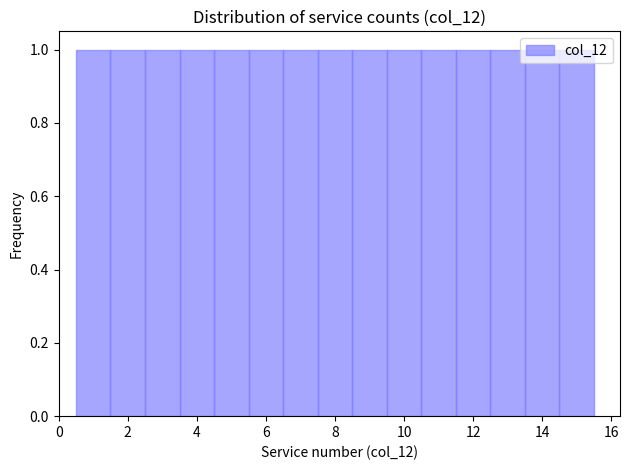

Reading left to right, transcribe this chart: for each bar, give the range it covers on the x-axis and its height. Neither the bar edges nor the heights are printed on the chart, so give them approximately, as read against the axes.

0.5 to 1.5: 1
1.5 to 2.5: 1
2.5 to 3.5: 1
3.5 to 4.5: 1
4.5 to 5.5: 1
5.5 to 6.5: 1
6.5 to 7.5: 1
7.5 to 8.5: 1
8.5 to 9.5: 1
9.5 to 10.5: 1
10.5 to 11.5: 1
11.5 to 12.5: 1
12.5 to 13.5: 1
13.5 to 14.5: 1
14.5 to 15.5: 1